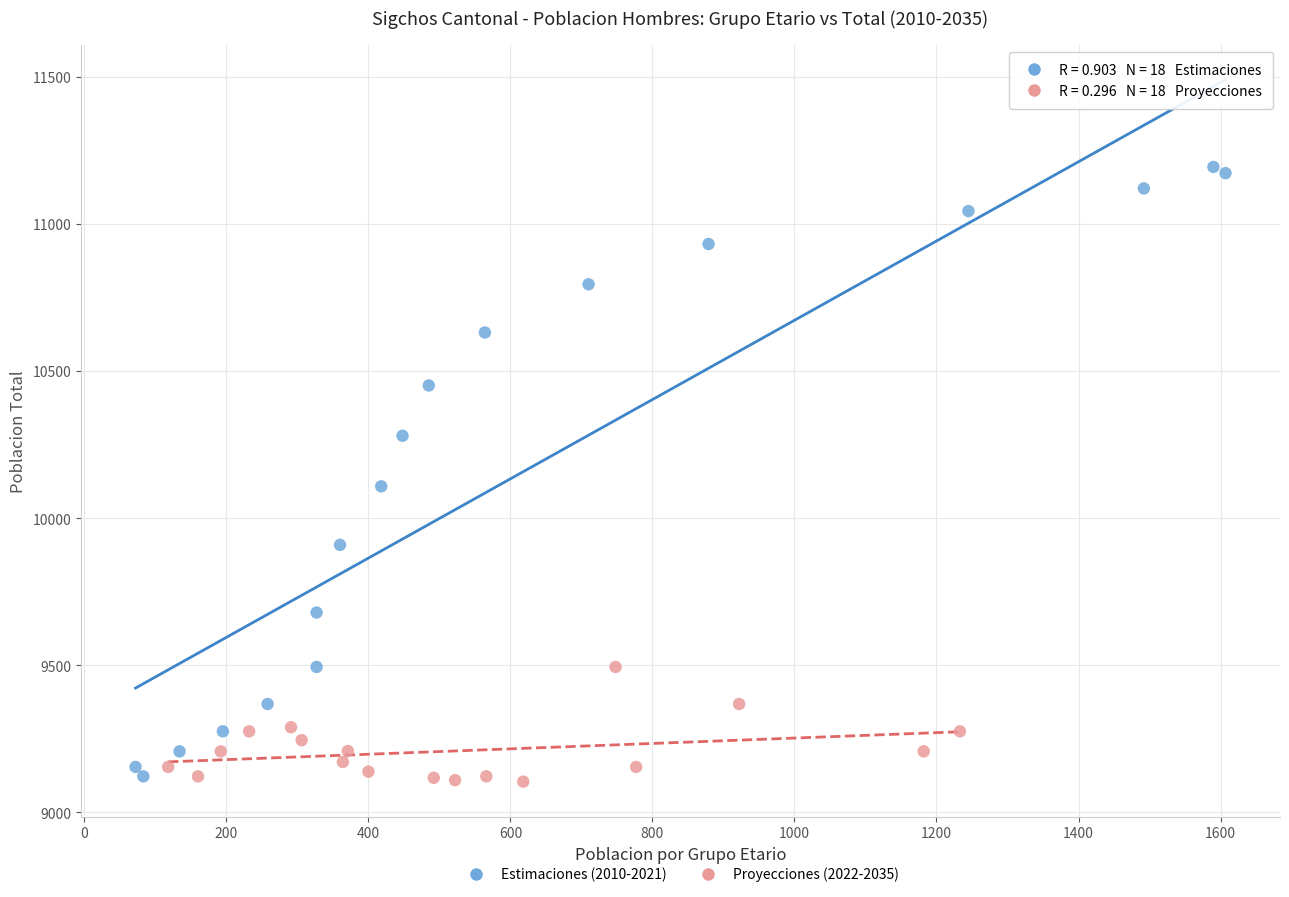

Which series contains the highest Y value?

Estimaciones (2010-2021)